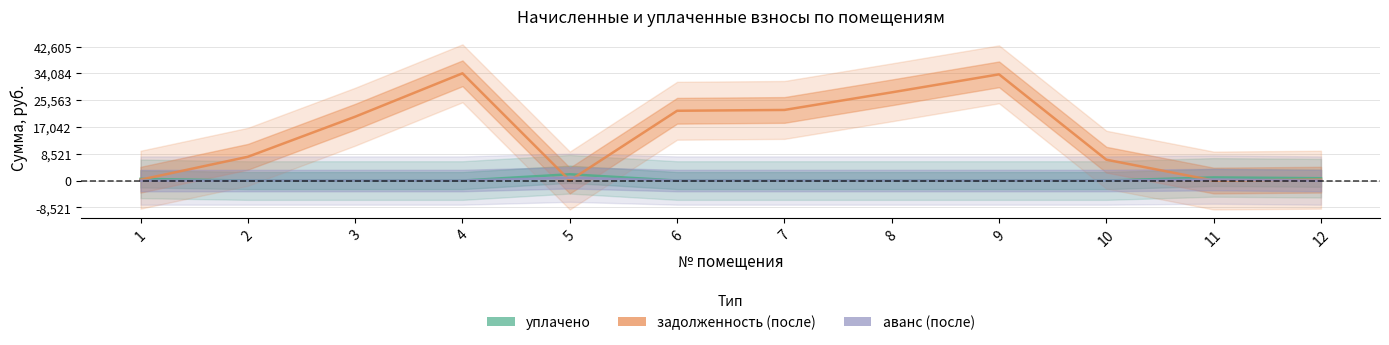

The value of уплачено at 9 is 0.0. True or false?

False